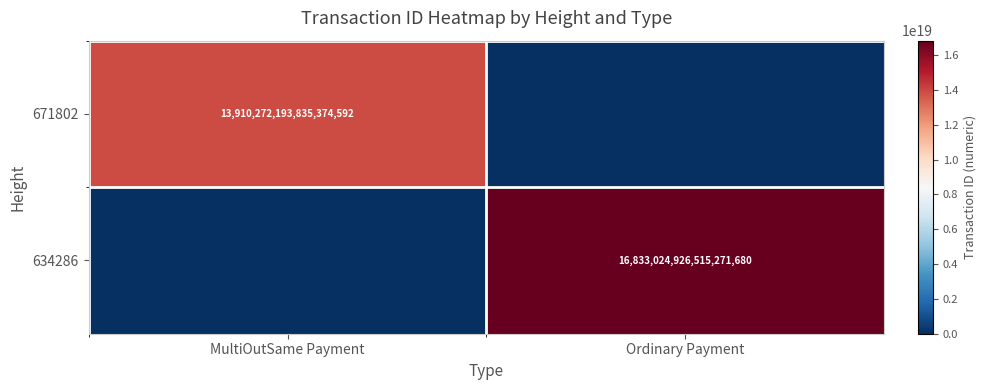

The 671802 series shows 13910272193835374592 at MultiOutSame Payment. True or false?

True